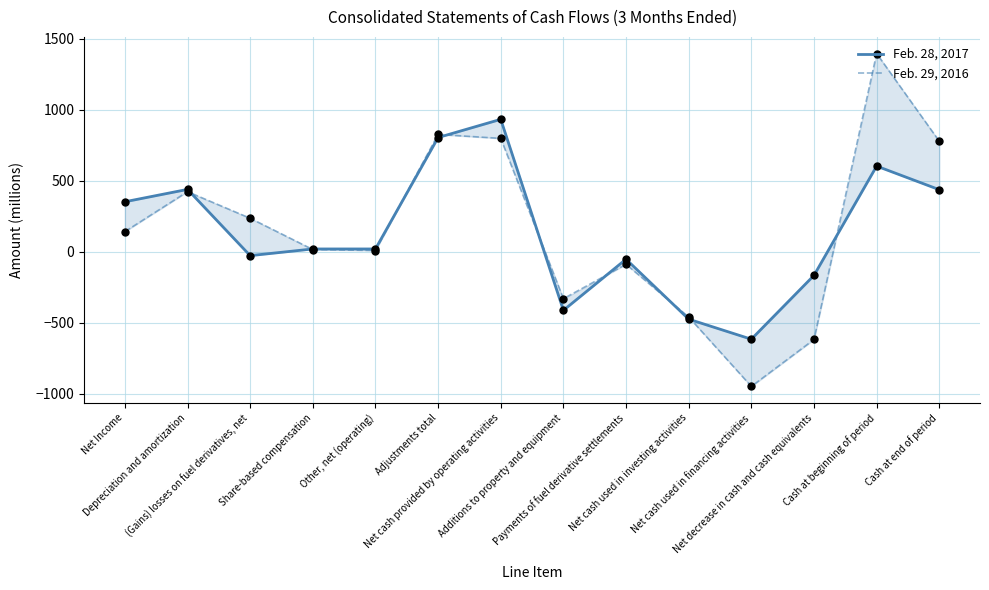

Which series has the largest Y range (max minus min)?

Feb. 29, 2016